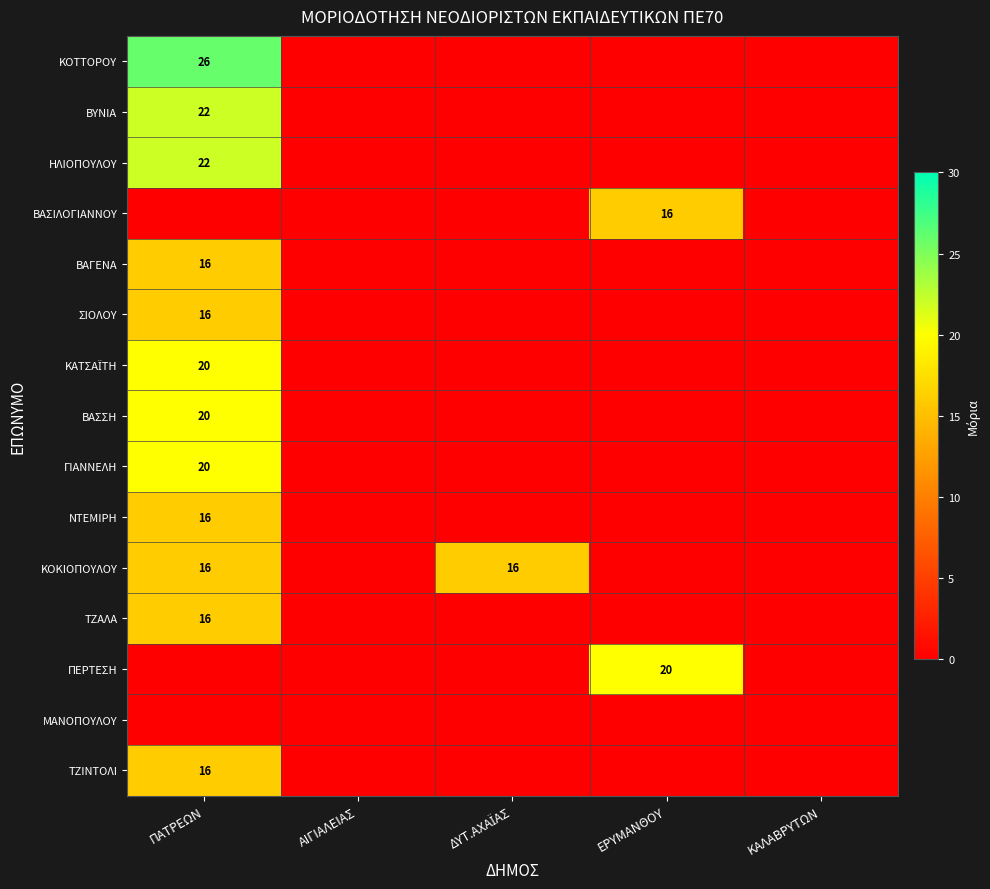

The value of ΝΤΕΜΙΡΗ at ΠΑΤΡΕΩΝ is 16. True or false?

True